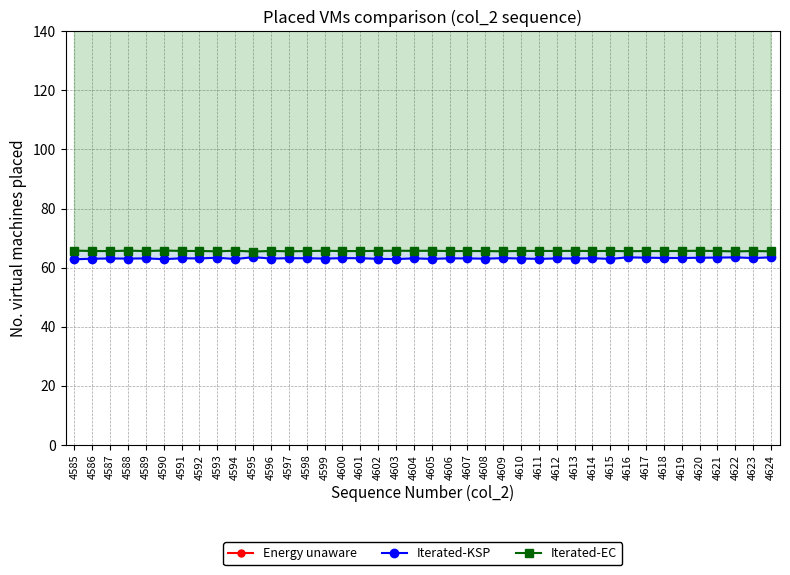

What value does the Iterated-KSP series have at 4593?

63.3